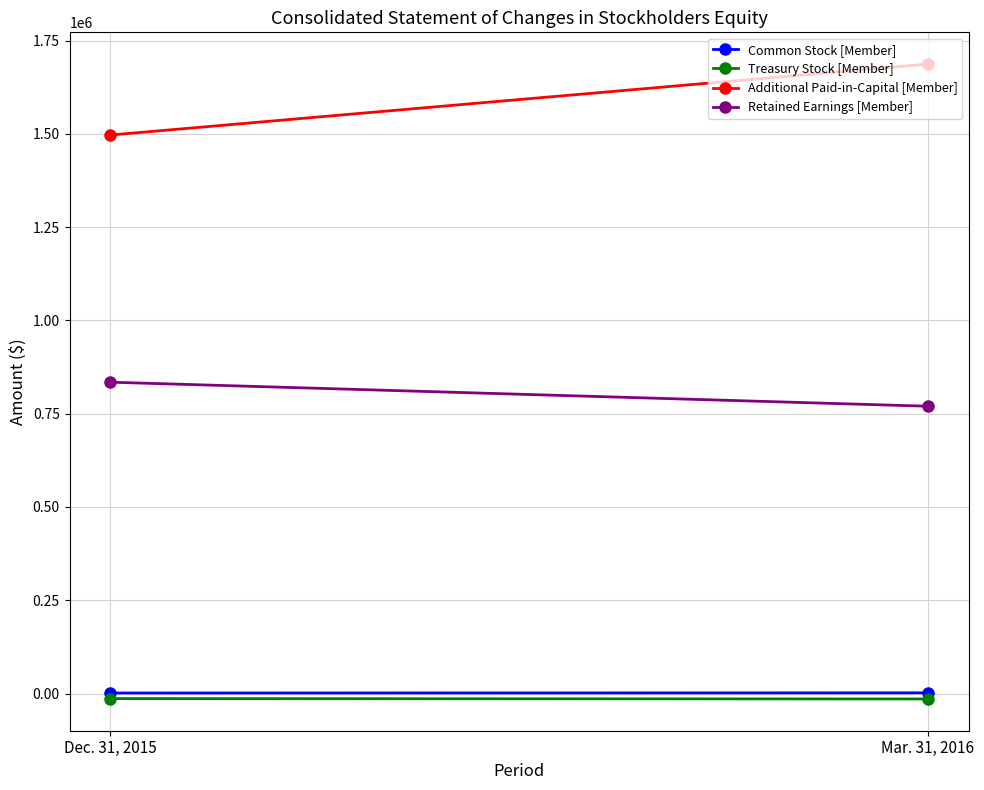

Reading left to right, transcribe all the data shown in this chart.

Common Stock [Member]: Dec. 31, 2015=1376	Mar. 31, 2016=1774
Treasury Stock [Member]: Dec. 31, 2015=-13620	Mar. 31, 2016=-14652
Additional Paid-in-Capital [Member]: Dec. 31, 2015=1497065	Mar. 31, 2016=1687261
Retained Earnings [Member]: Dec. 31, 2015=834521	Mar. 31, 2016=770066